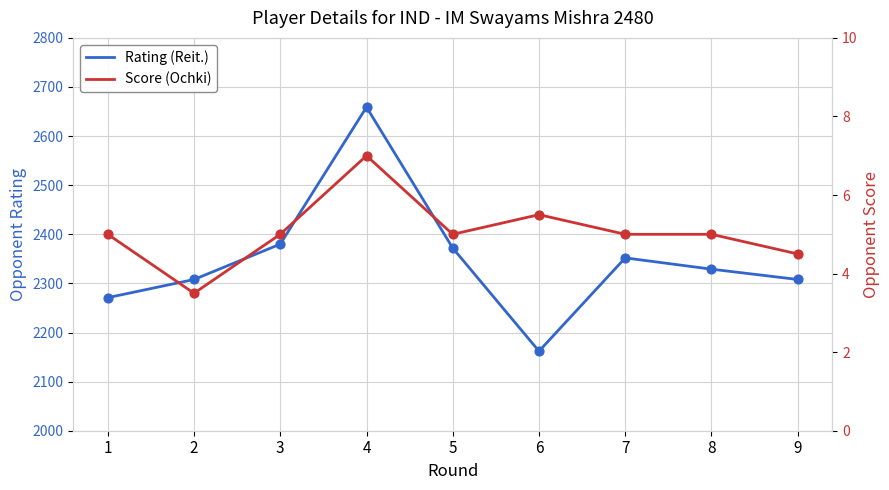

Which series has the largest Y range (max minus min)?

Rating (Reit.)